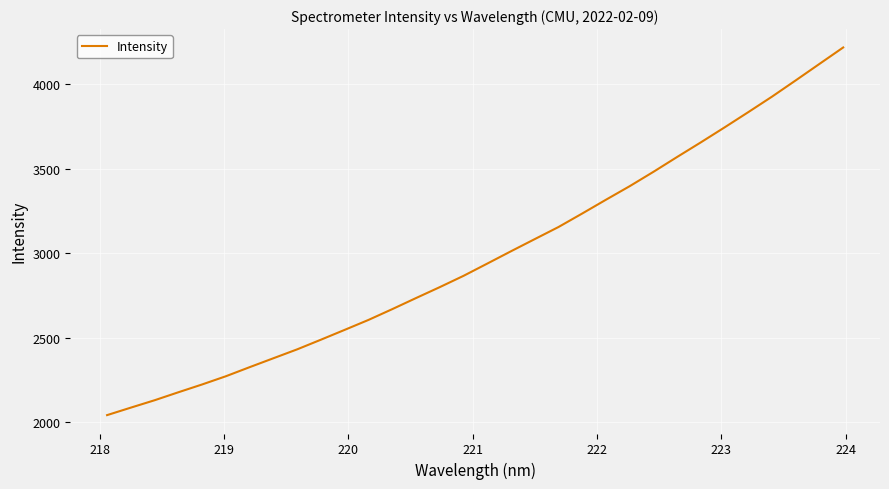

What is the maximum value shown in the chart?

4215.2